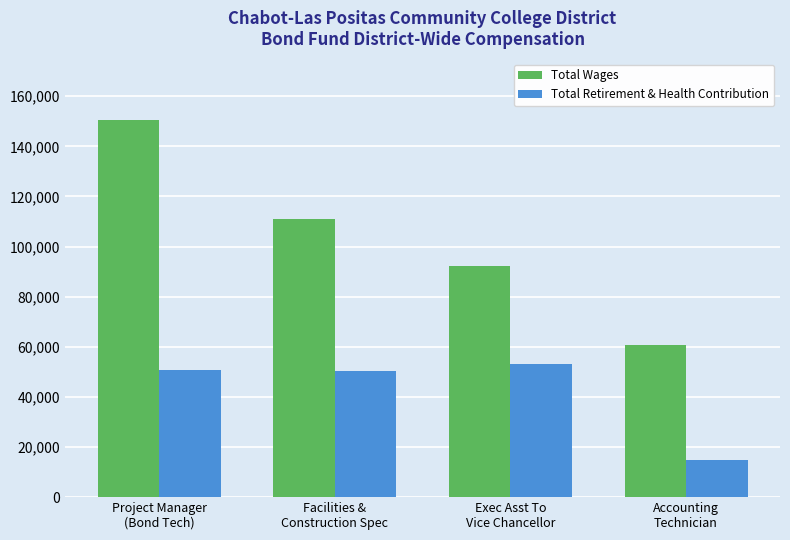

Which series has the largest total across all categories?

Total Wages